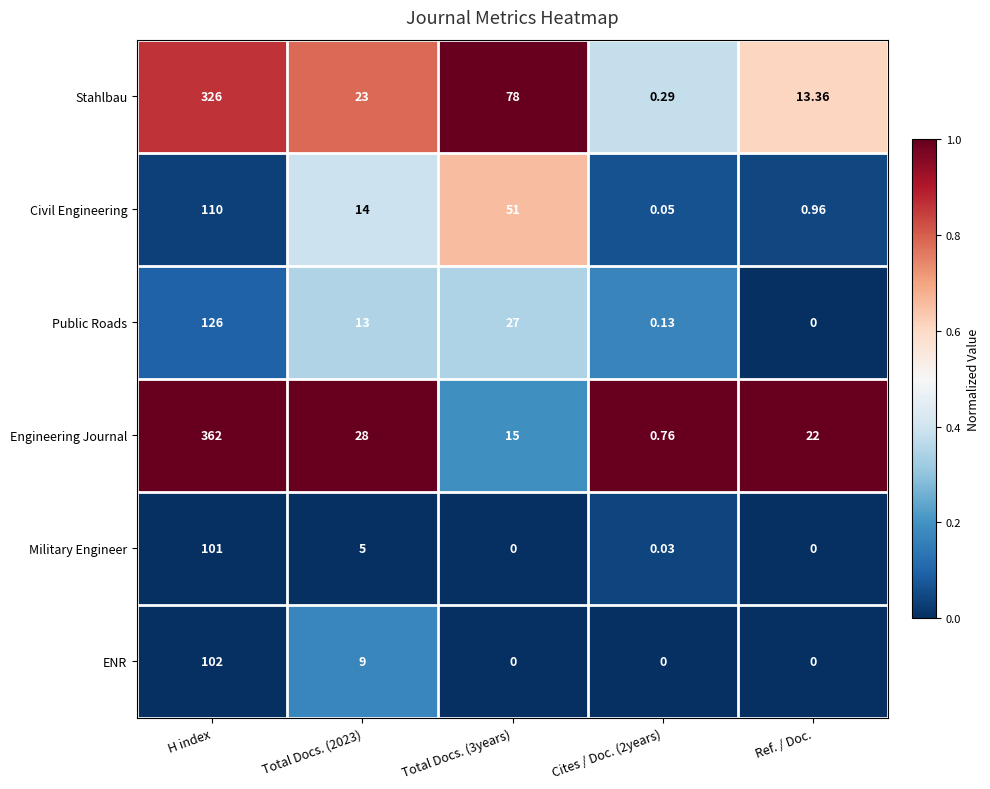

List the series in order of their peak value, lowest first.

Military Engineer, ENR, Civil Engineering, Public Roads, Stahlbau, Engineering Journal